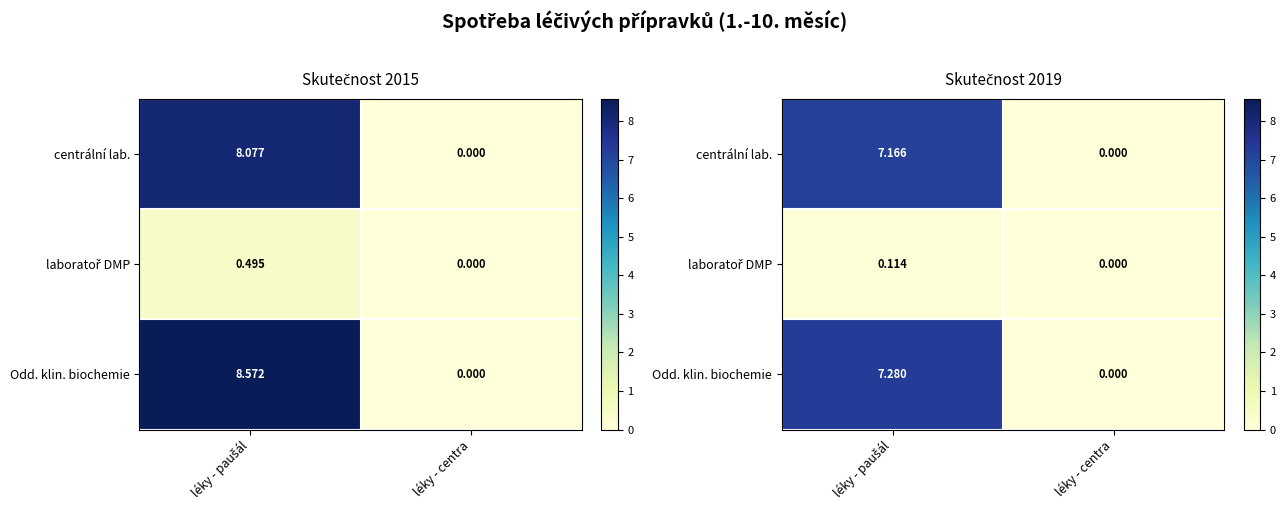

Where is laboratoř DMP nearest to the value 0?

léky - centra